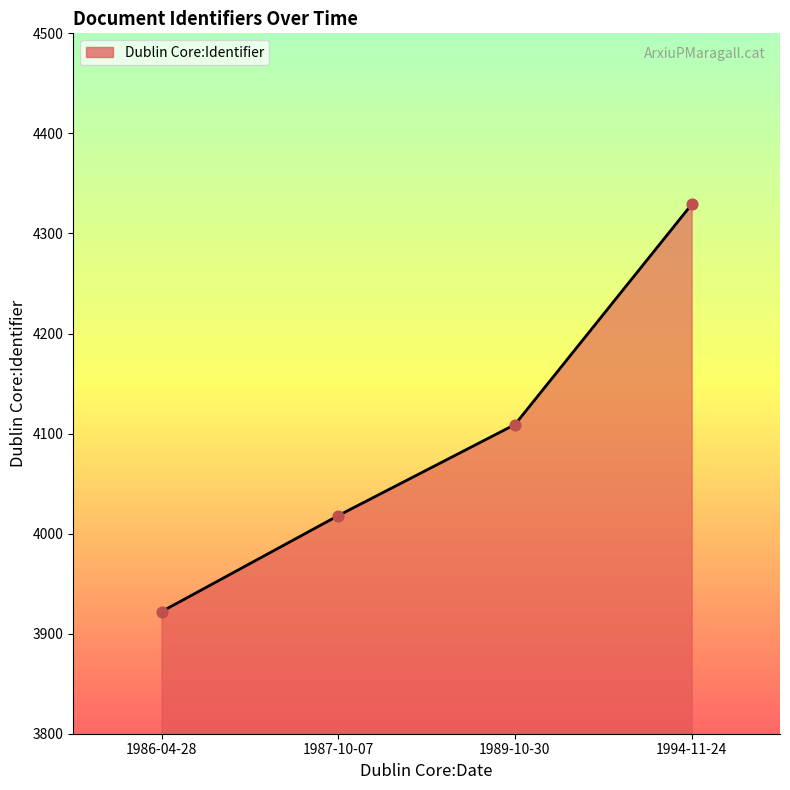

What is the ratio of the value at 1994-11-24 to the value at 1989-10-30?

1.1